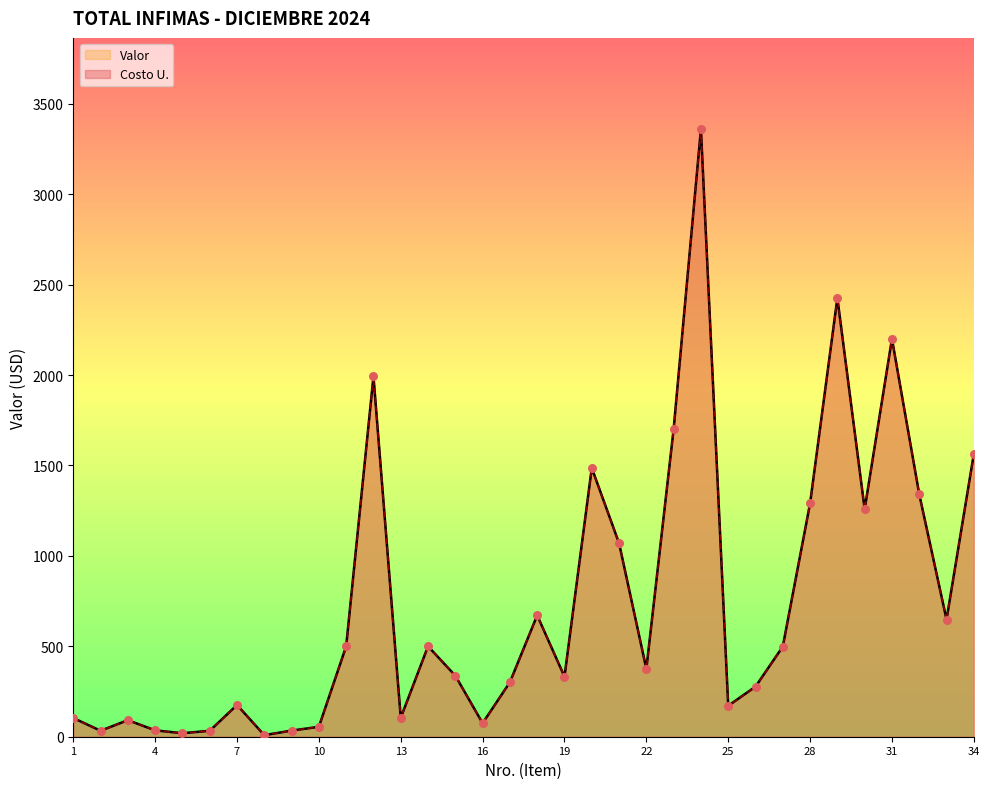

Which series reaches the maximum Y coordinate?

Costo U.